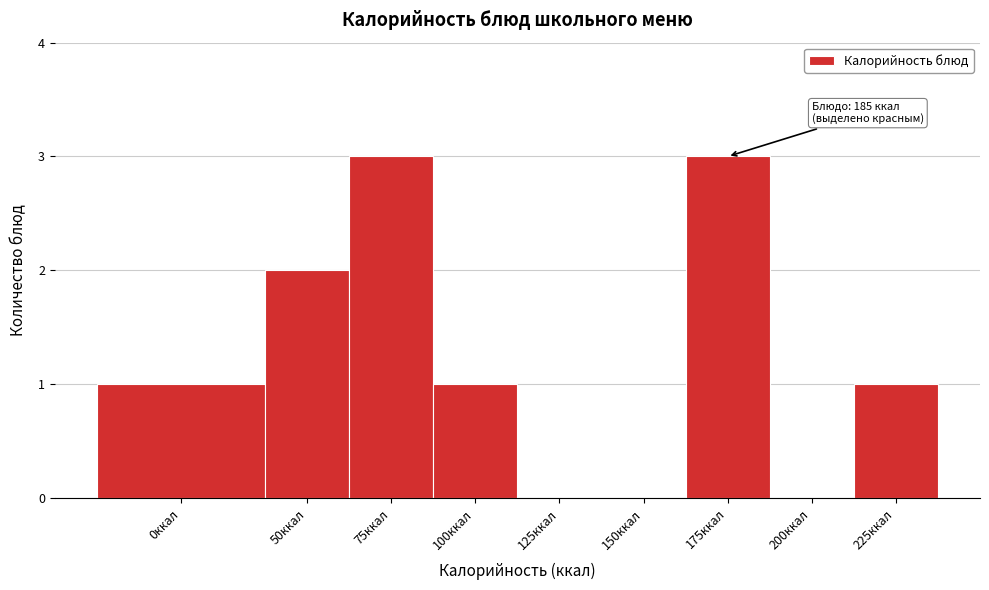

Reading left to right, transcribe all the data shown in this chart.

0ккал=1	50ккал=2	75ккал=3	100ккал=1	125ккал=0	150ккал=0	175ккал=3	200ккал=0	225ккал=1